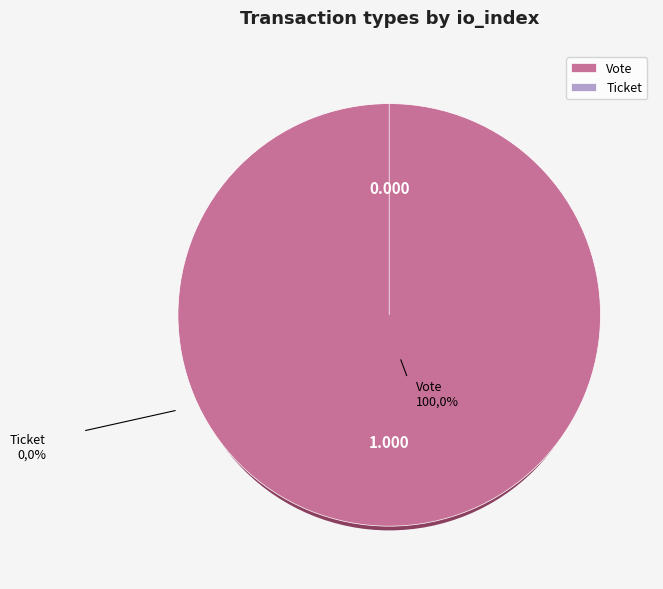

Combined, what portion of the pie is Ticket and Vote?

100.0%